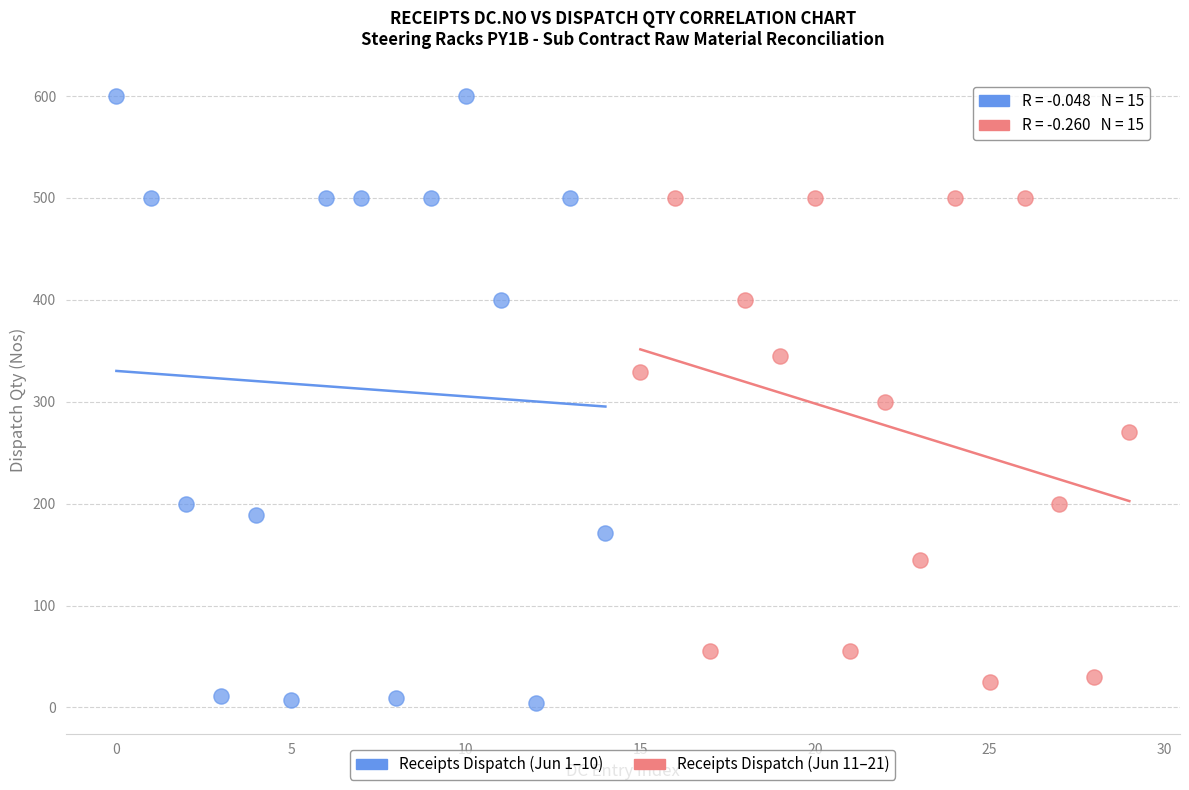

Which series reaches the maximum Y coordinate?

Receipts Dispatch (Jun 1–10)